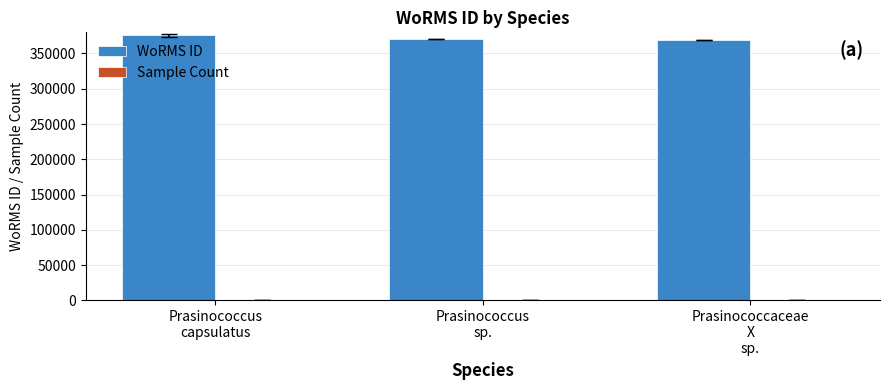

Which series has the largest total across all categories?

WoRMS ID